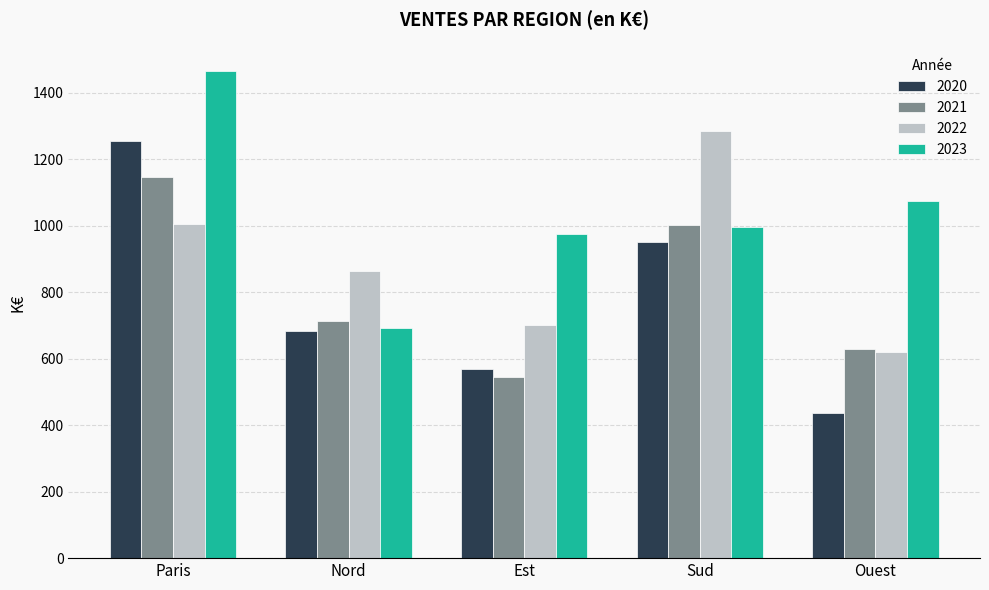

What is the difference between the highest and lowest values at Paris?

460